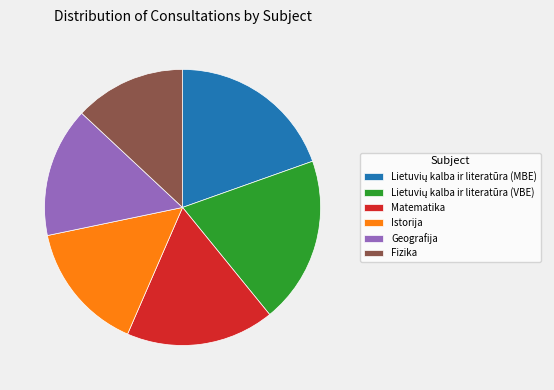

Does Istorija represent more than half of the total?

No